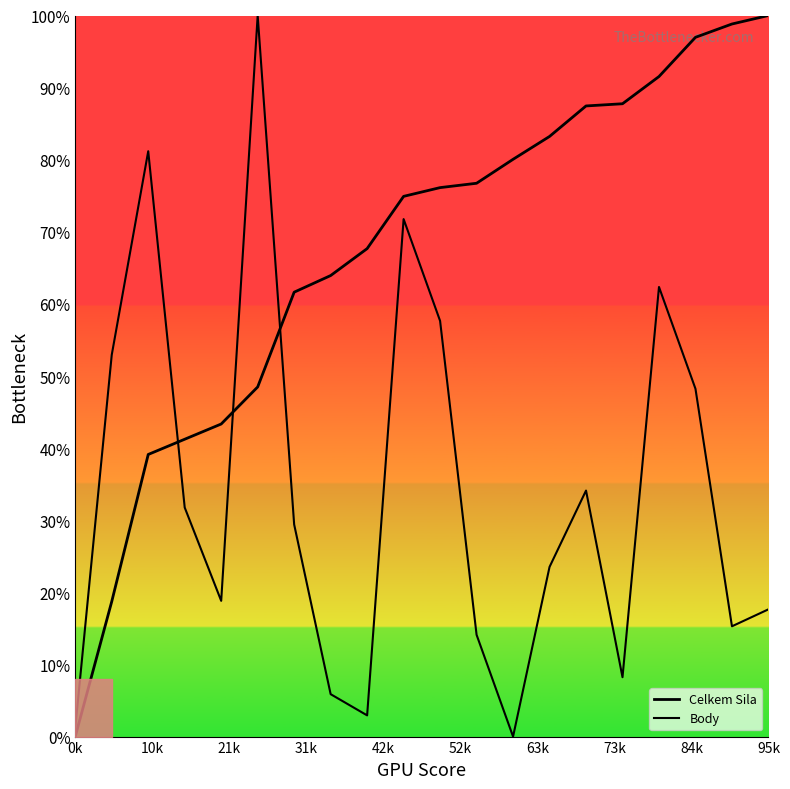

In Body, how many points are higher than both neighbors (excluding endpoints)?

5